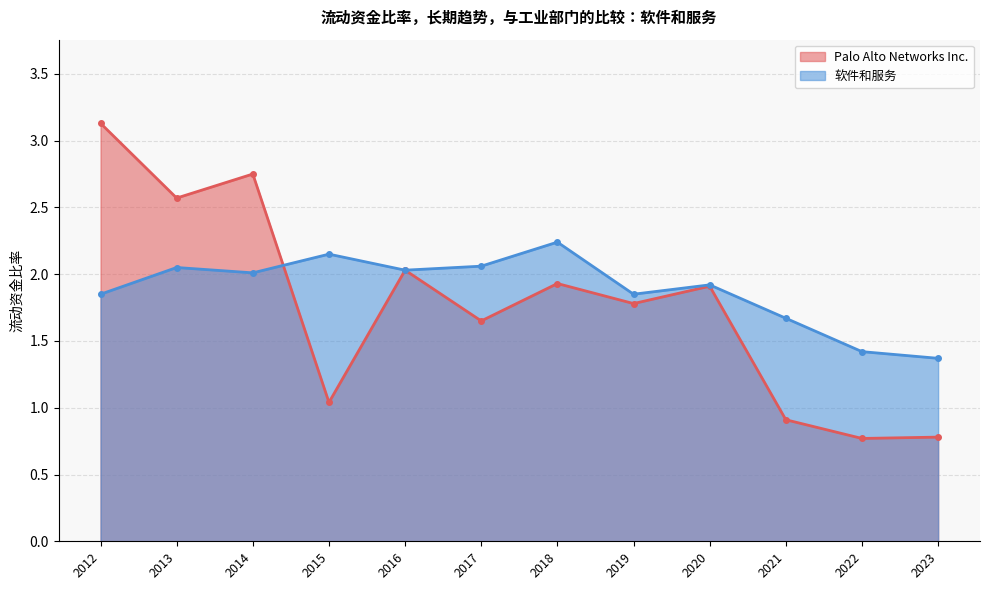

At which category does Palo Alto Networks Inc. reach its first local valley?

2013